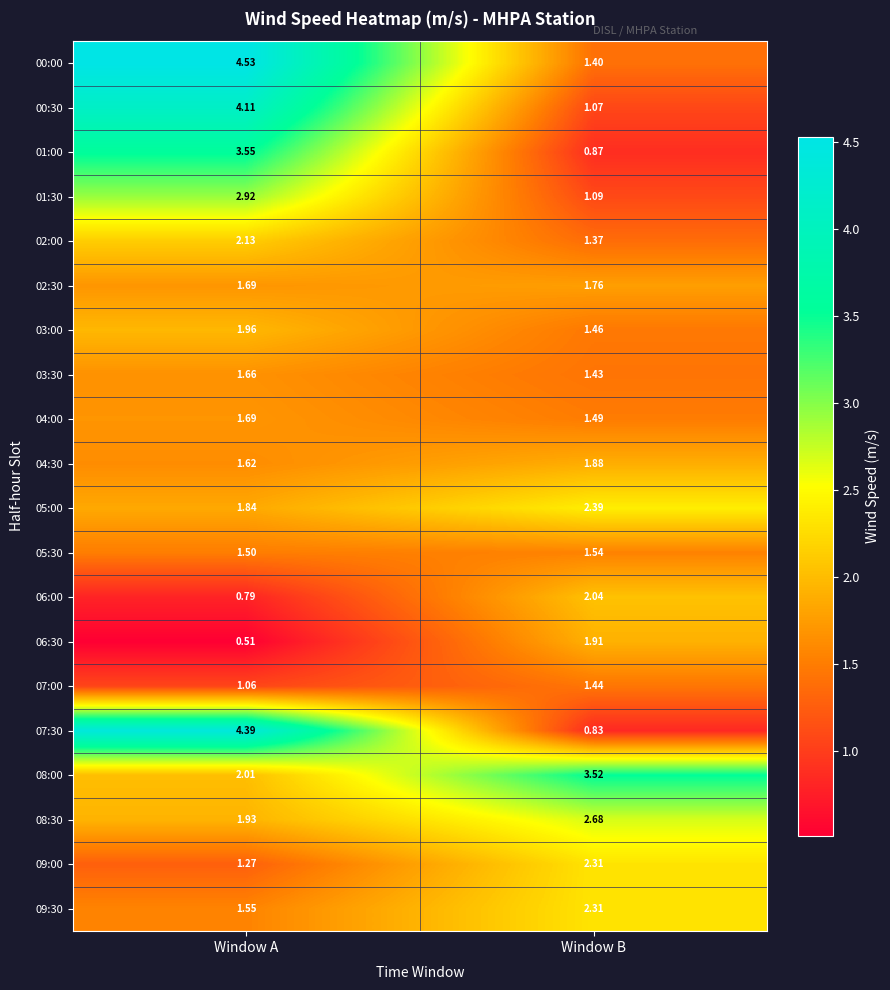

At which label is 06:30 closest to 1?

Window A